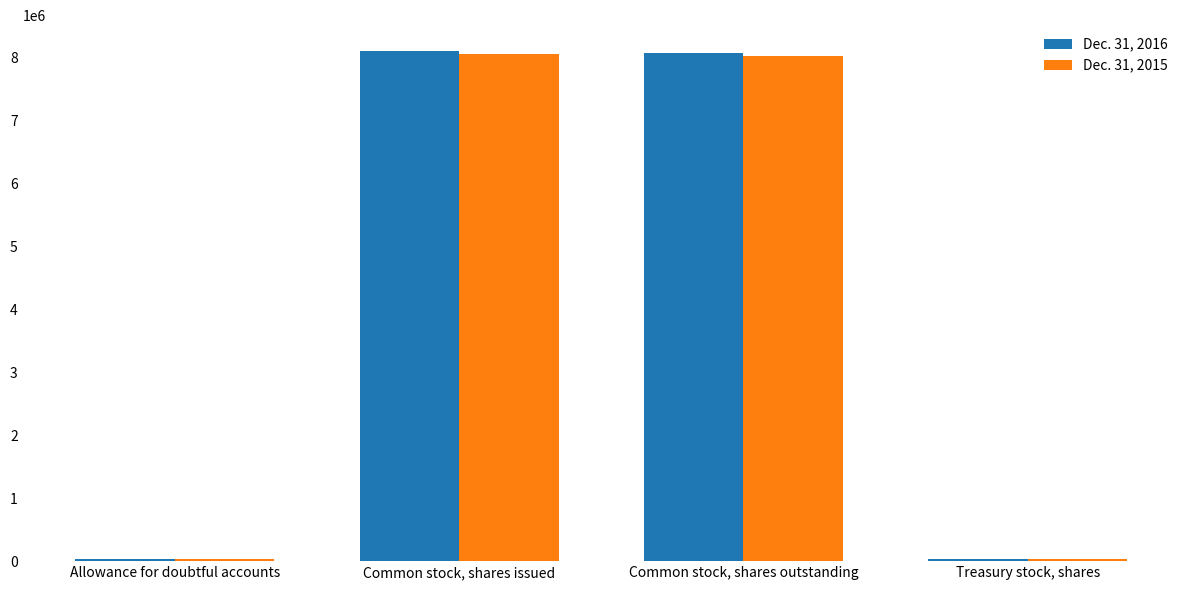

What is the sum of all Dec. 31, 2016 values?

16245462